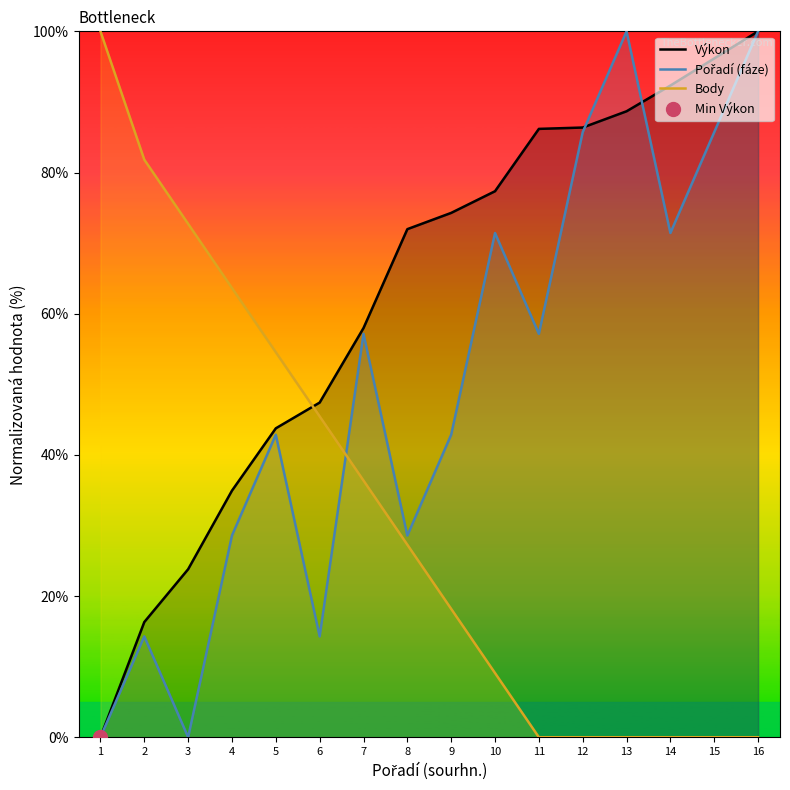

What is the spread (max minus min) of values at 10?

68.3